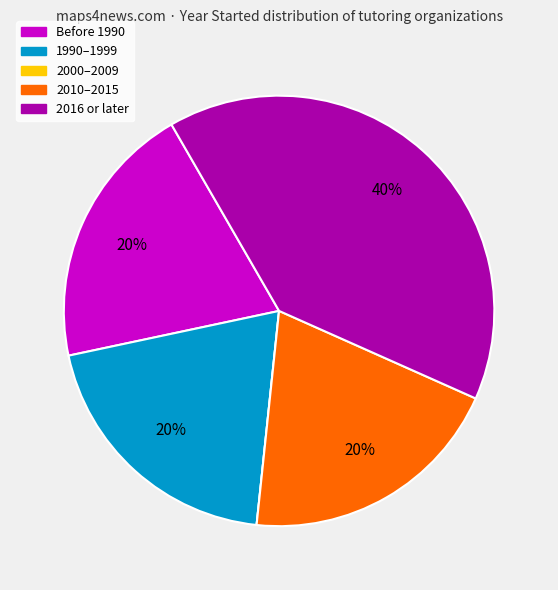

Is there a majority slice in this chart?

No